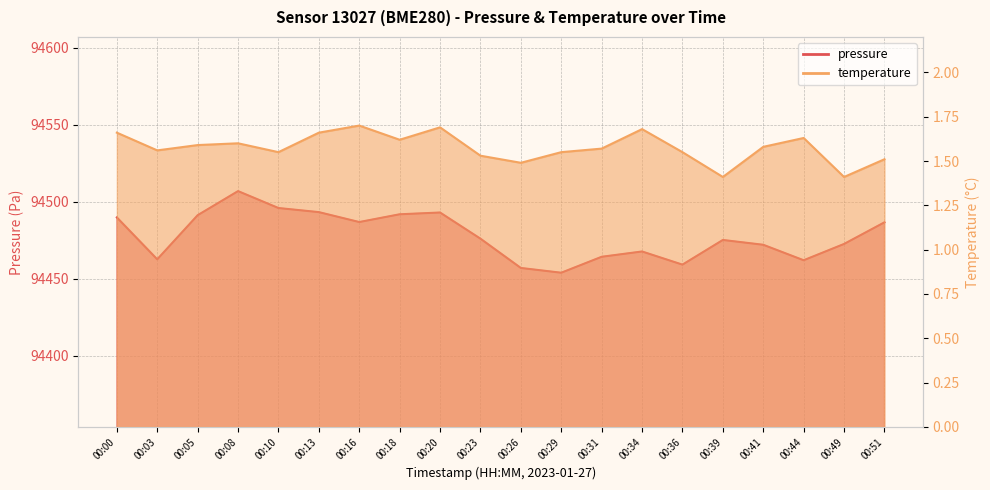

Where is the first local maximum for pressure?

00:08